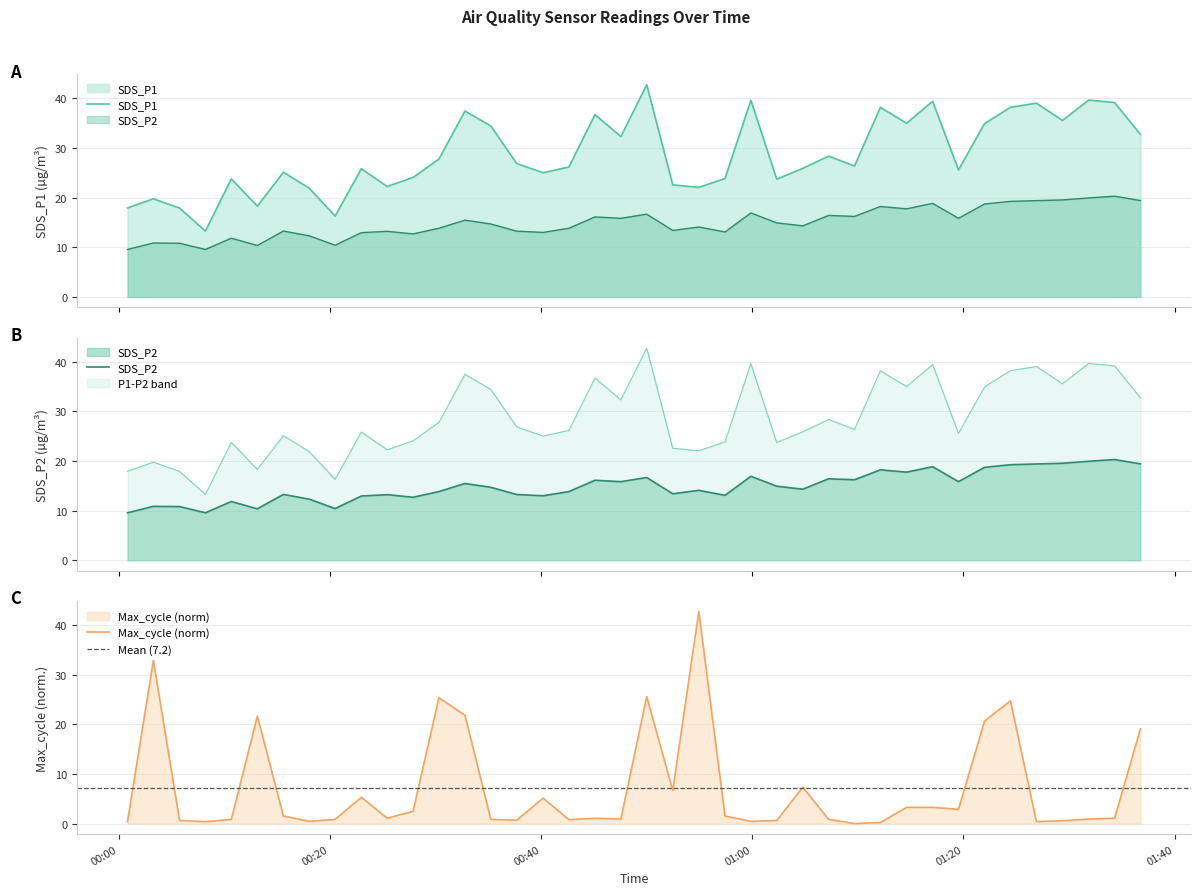

Where is the first local minimum for SDS_P2?

2022/11/16 00:08:12